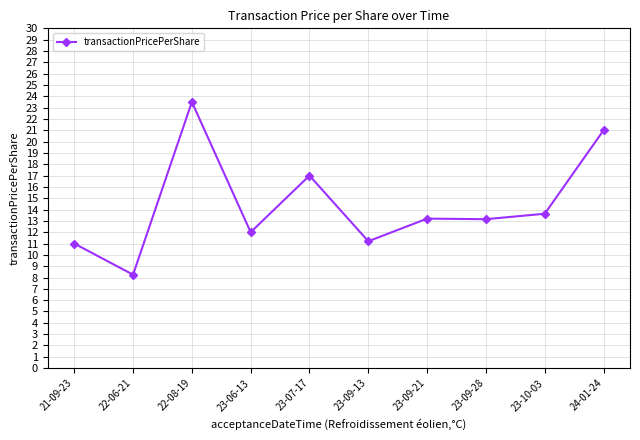

True or false: the data shows 17.0 at 23-07-17.

True